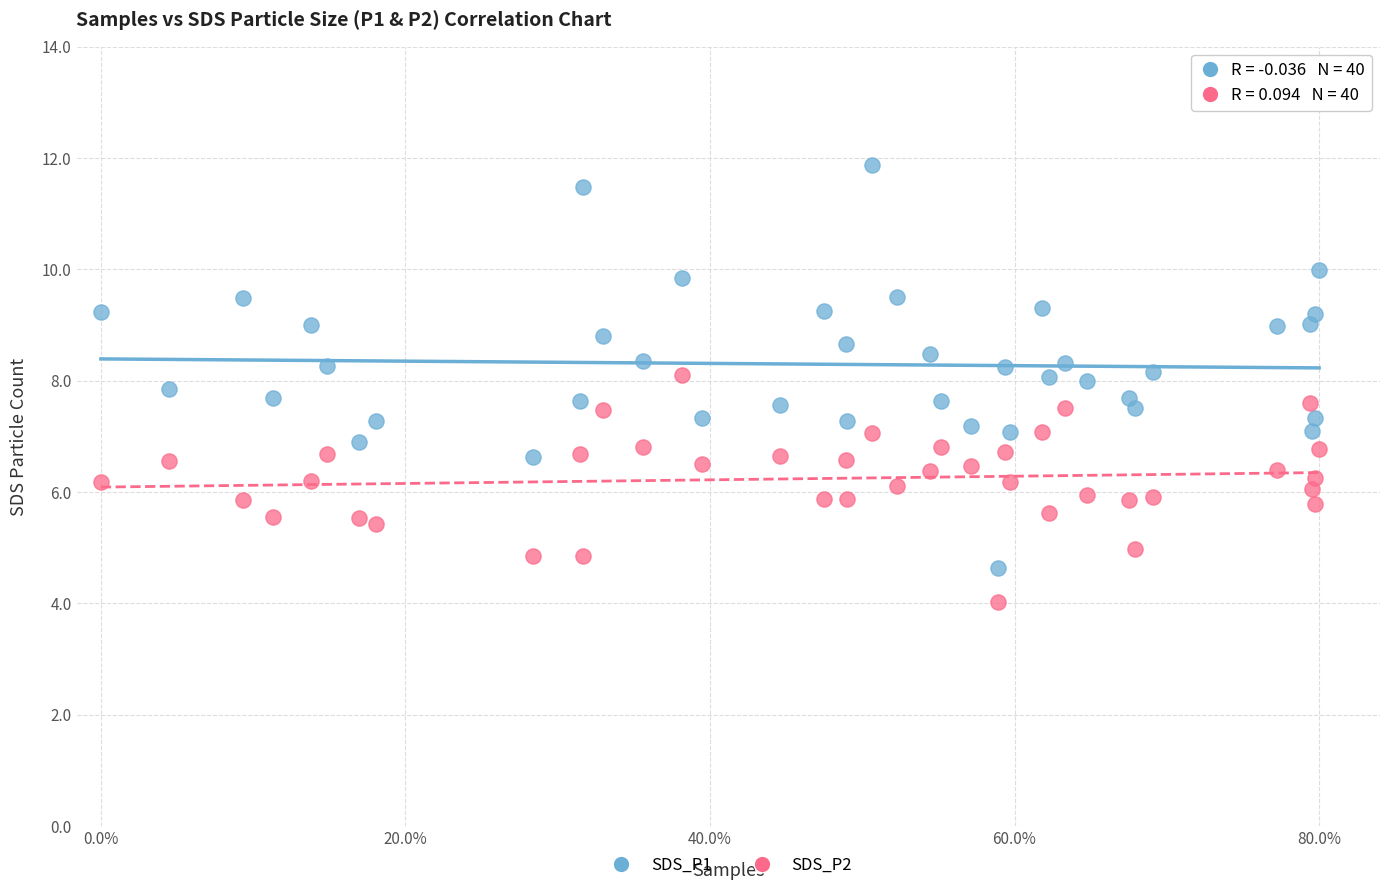

What are all the series names shown in the legend?

SDS_P1, SDS_P2